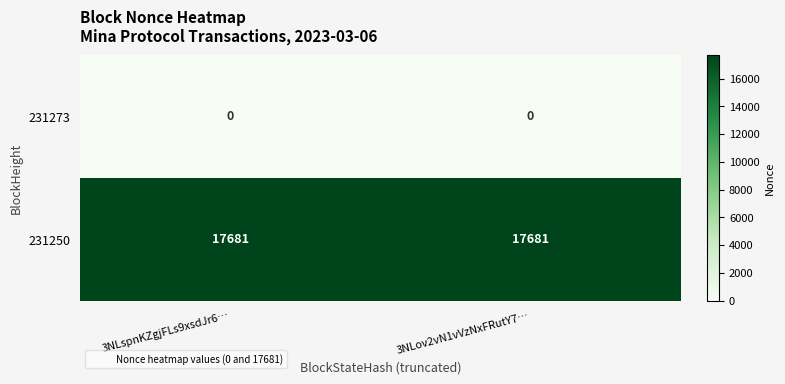

What is the difference between the highest and lowest values at 3NLspnKZgjFLs9xsdJr6…?

17681